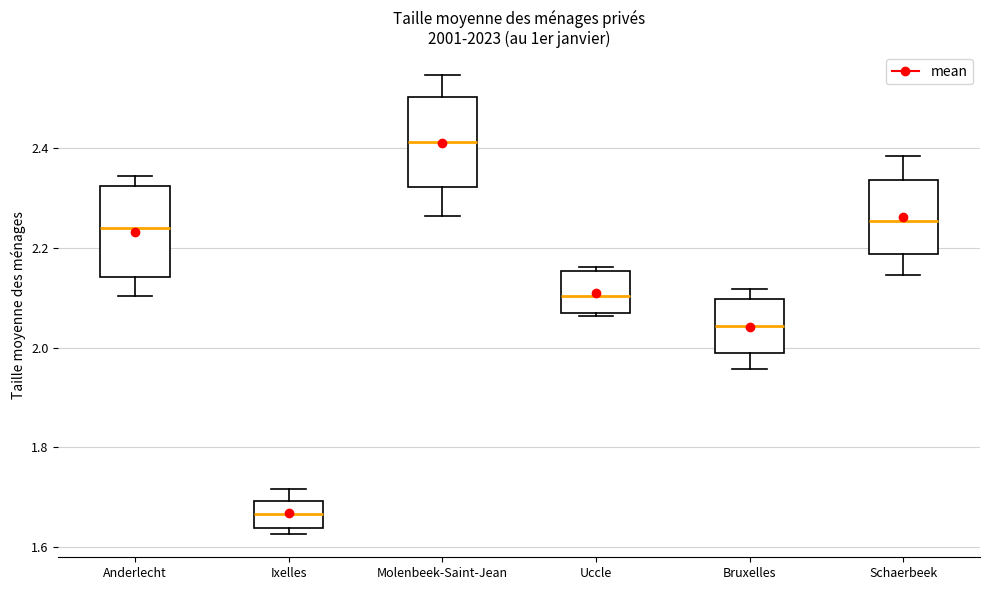

Which box has the highest median line?

Molenbeek-Saint-Jean